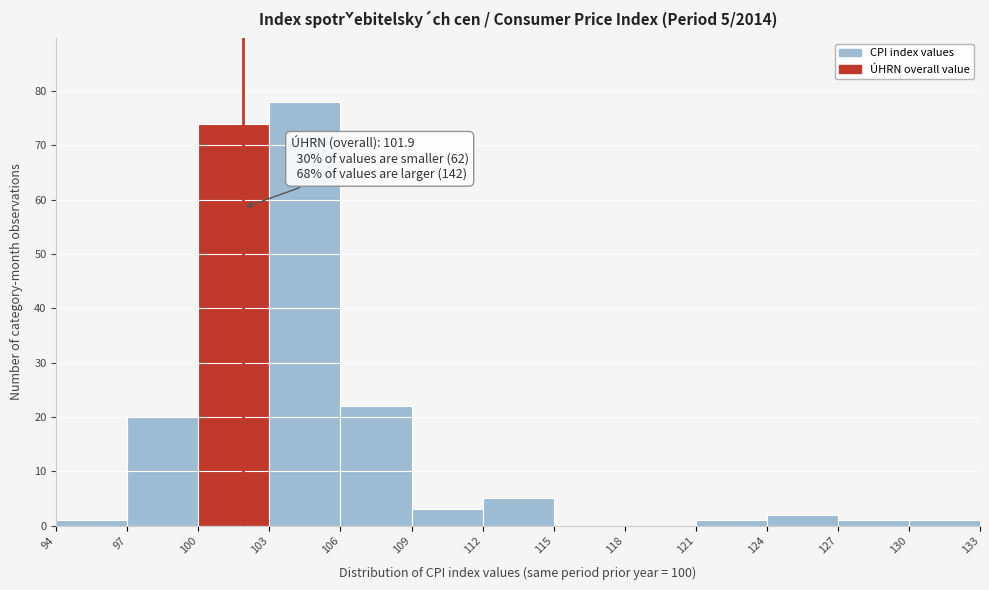

Which range on the x-axis has the tallest bar?

103 to 106